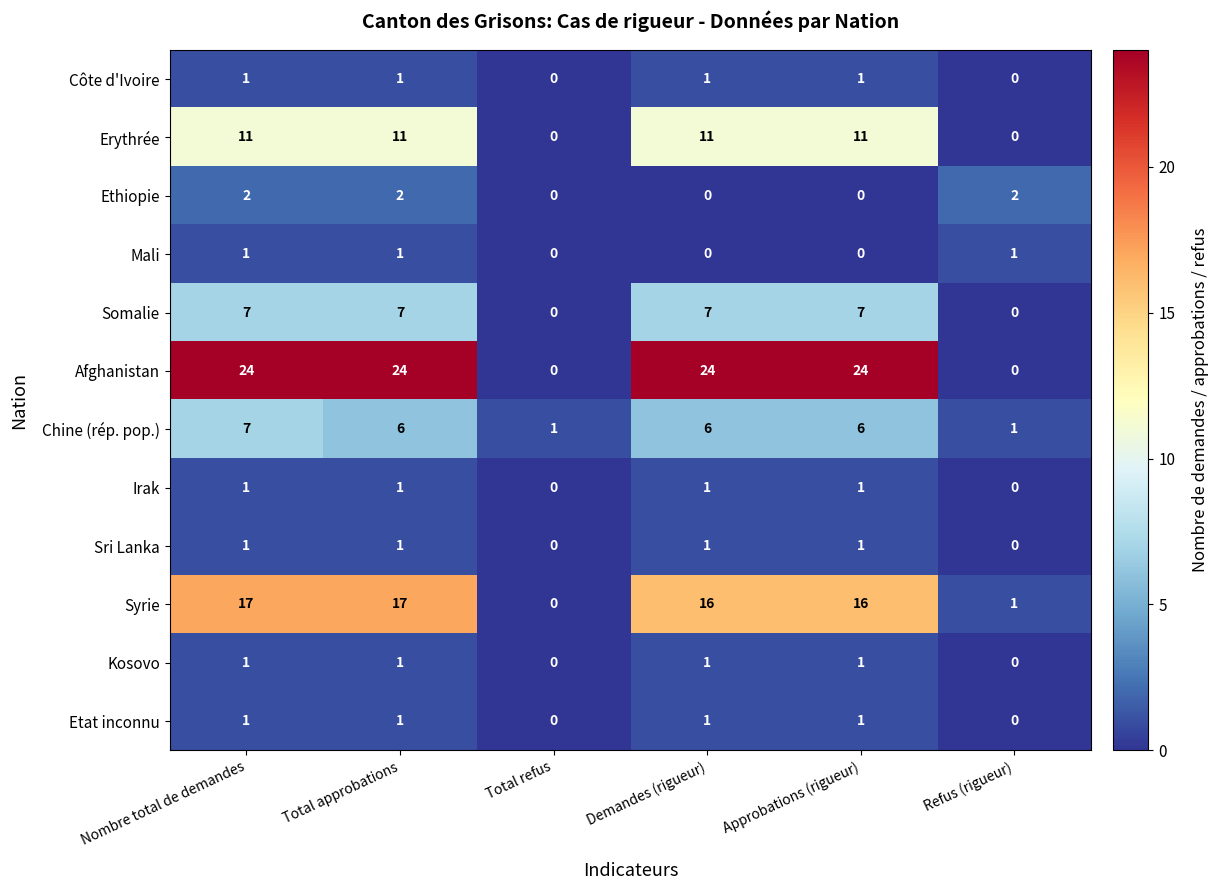

Which series changed the most between Total approbations and Refus (rigueur)?

Afghanistan